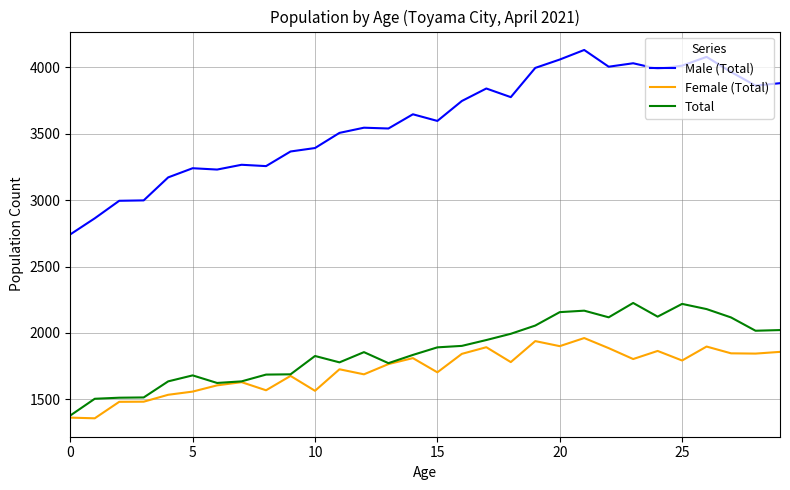

Which series has the largest total across all categories?

Male (Total)